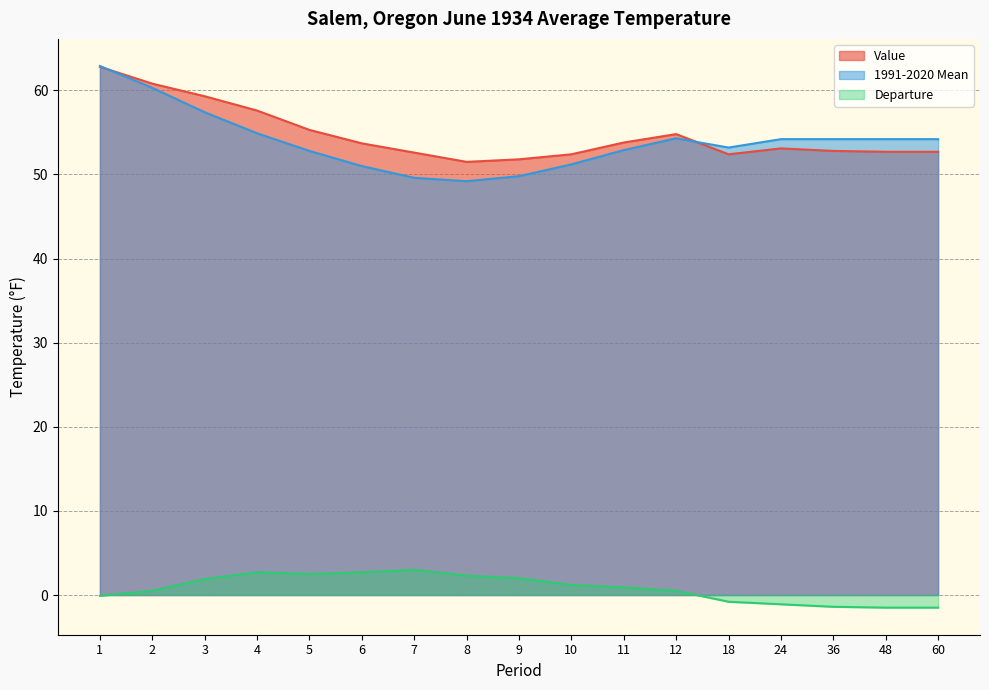

What is the difference between the second highest and minimum values in the Departure series?

4.2